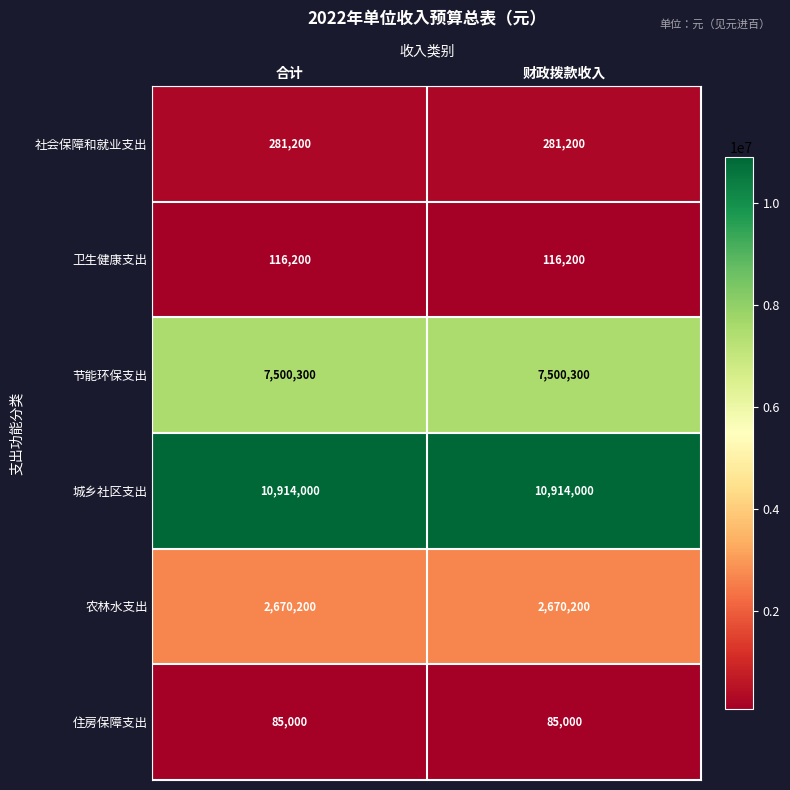

What is the average value of the 城乡社区支出 series?

10914000